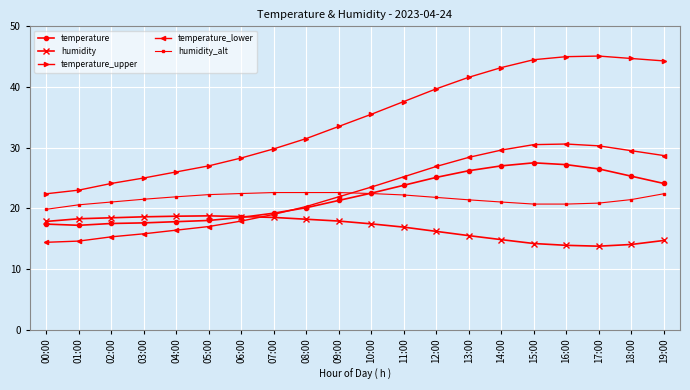

What is the total value across all series at 01:00?

93.7